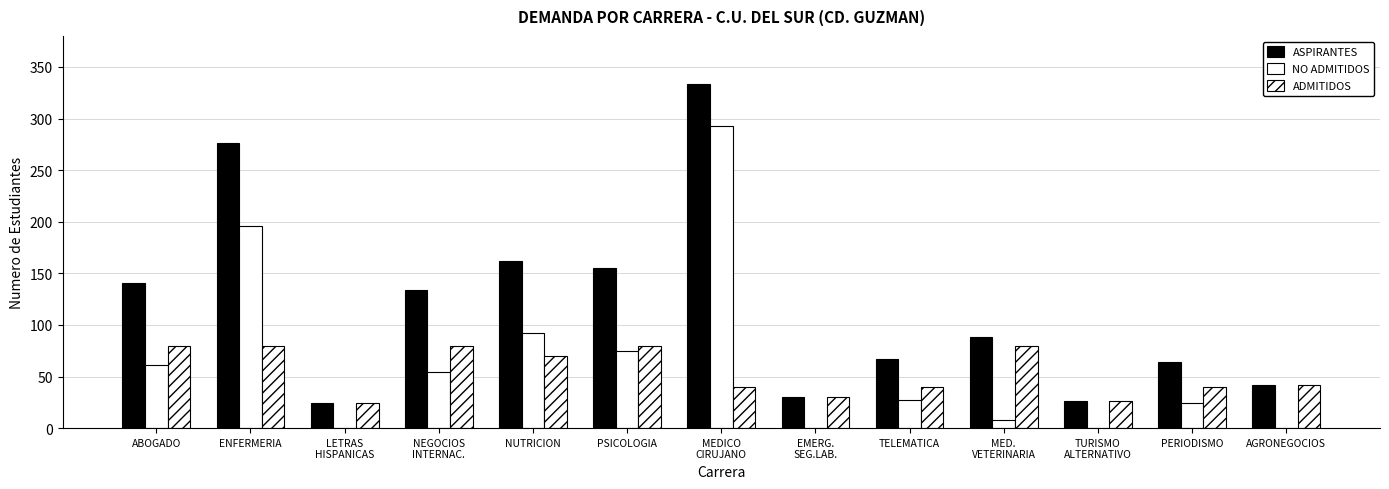

At which label is NO ADMITIDOS closest to 146?

ENFERMERIA